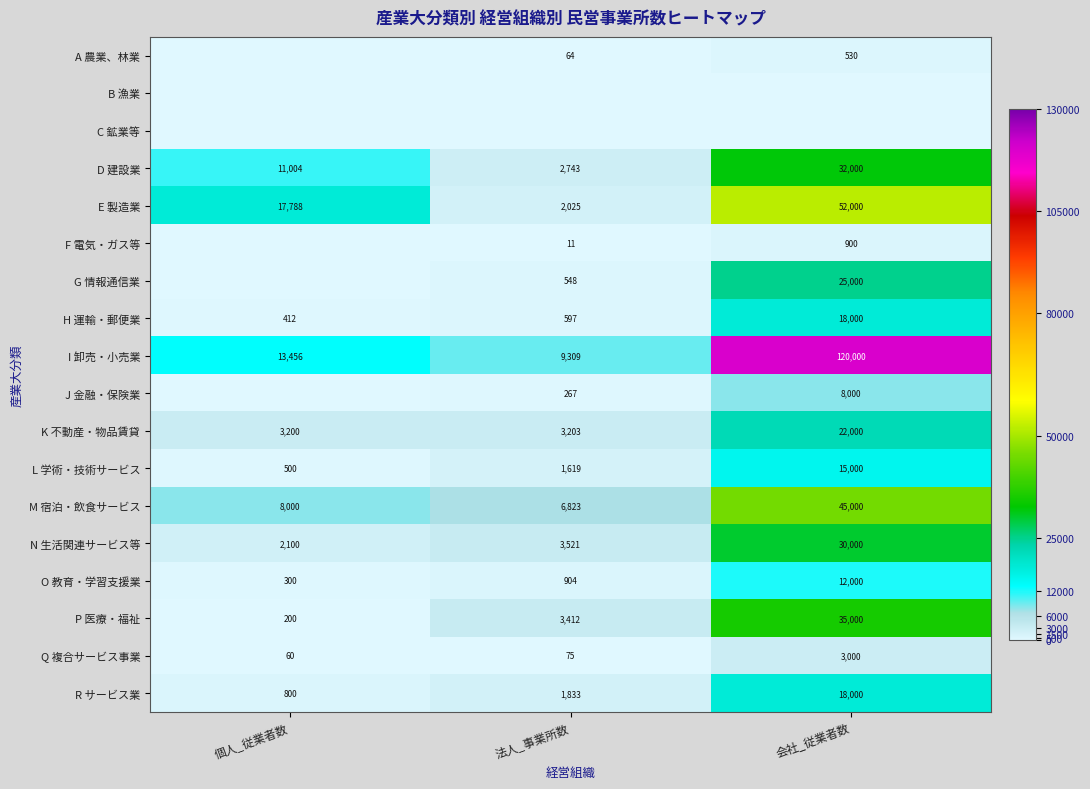

What is the minimum value for M 宿泊・飲食サービス?

6823